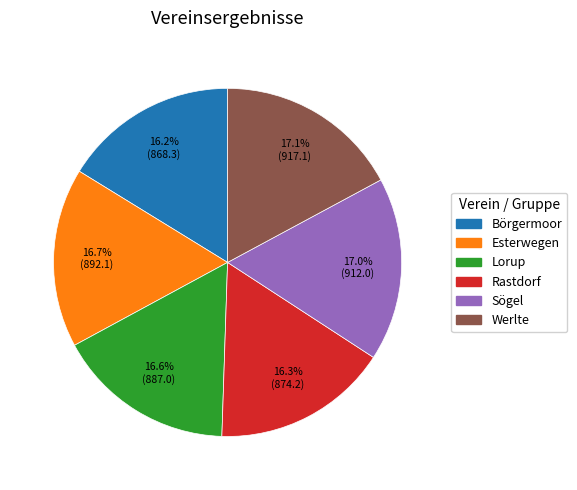

Is it true that Lorup is 17% of the pie?

True